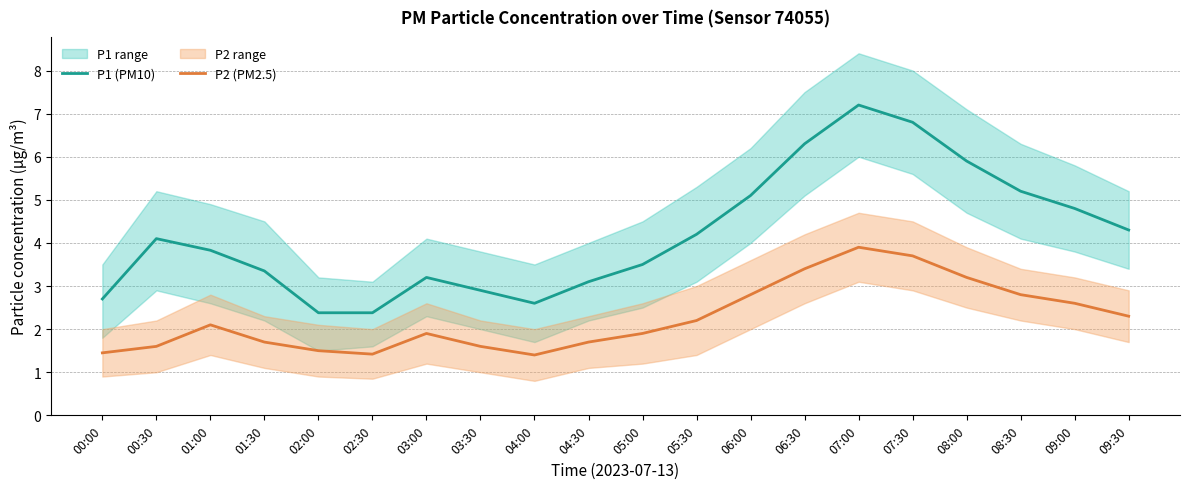

At which category is the sum across all series the highest?

07:00